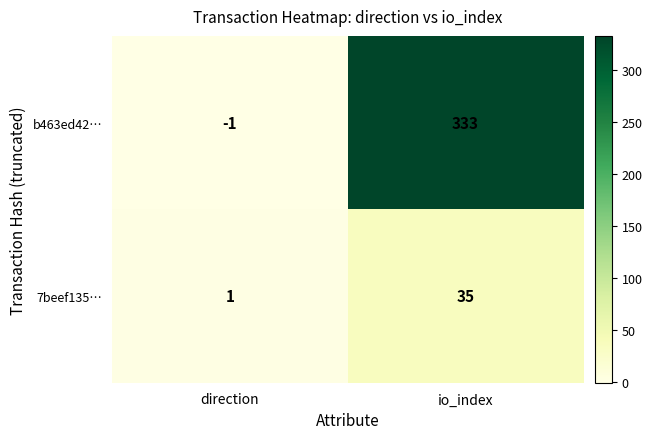

Which series has the largest total across all categories?

b463ed42…